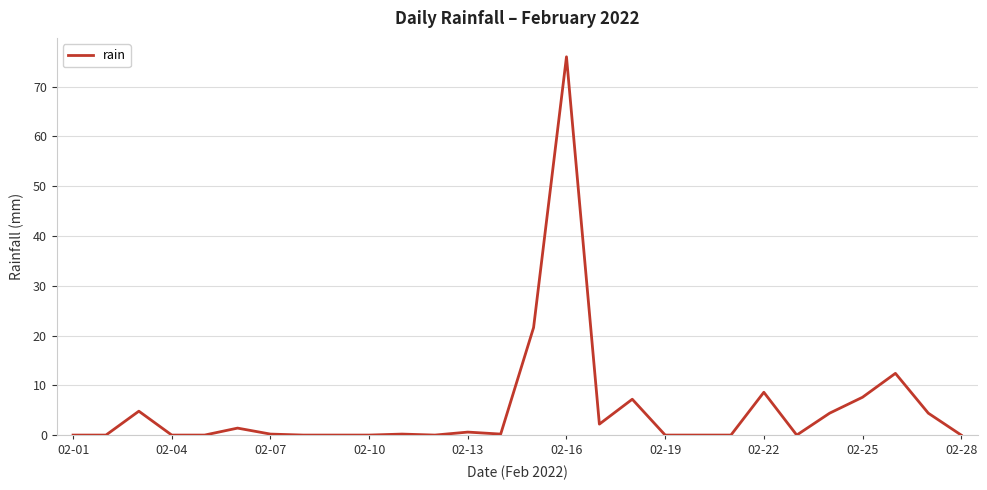

What is the maximum value shown in the chart?

76.0